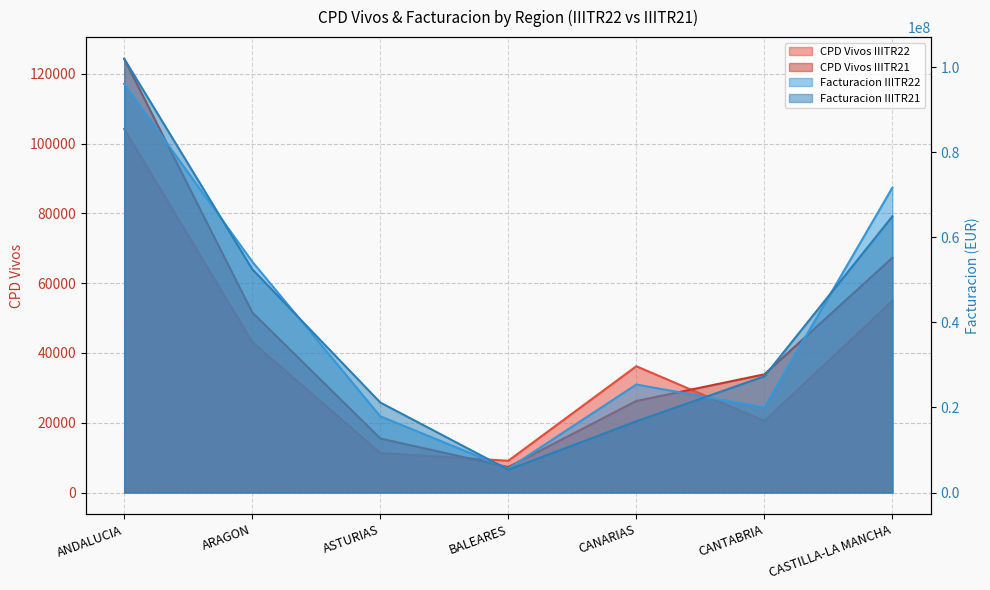

How many data points does each series have?

7